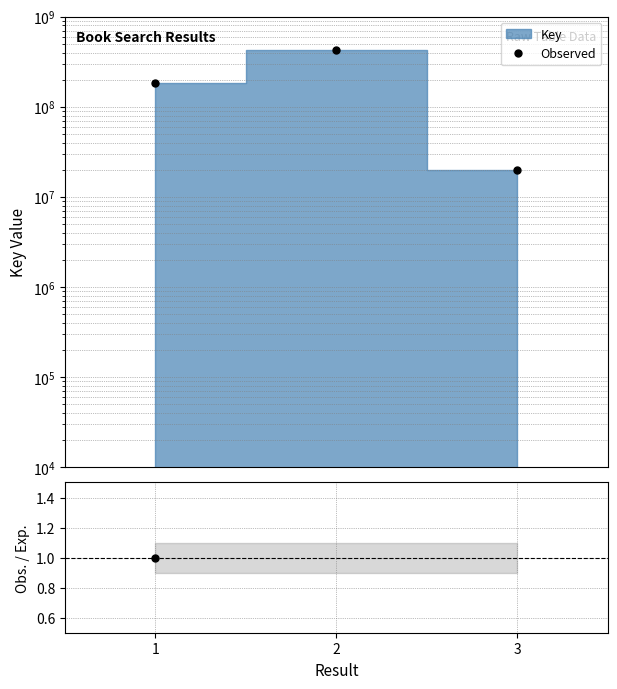

What is the maximum value shown in the chart?

425600413